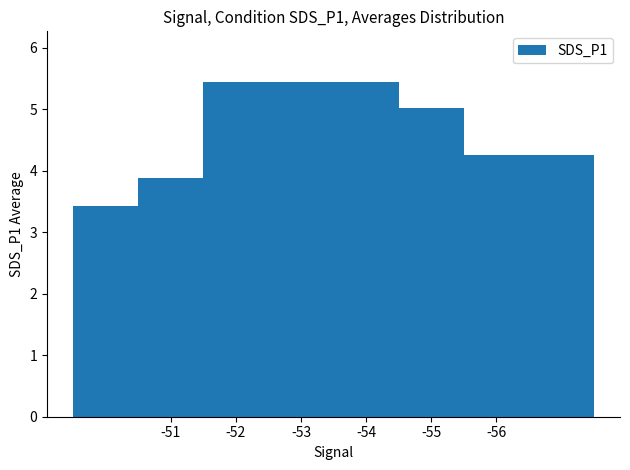

List the labels in order of value, smallest first.

-55, -51, -52, -56, -54, -53